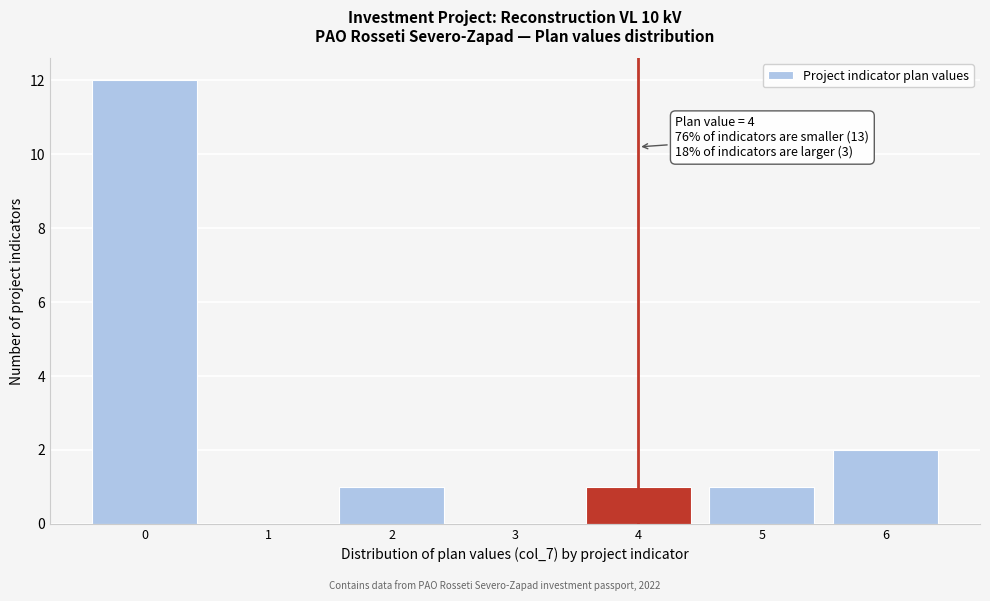

Which range on the x-axis has the tallest bar?

-0.5 to 0.5